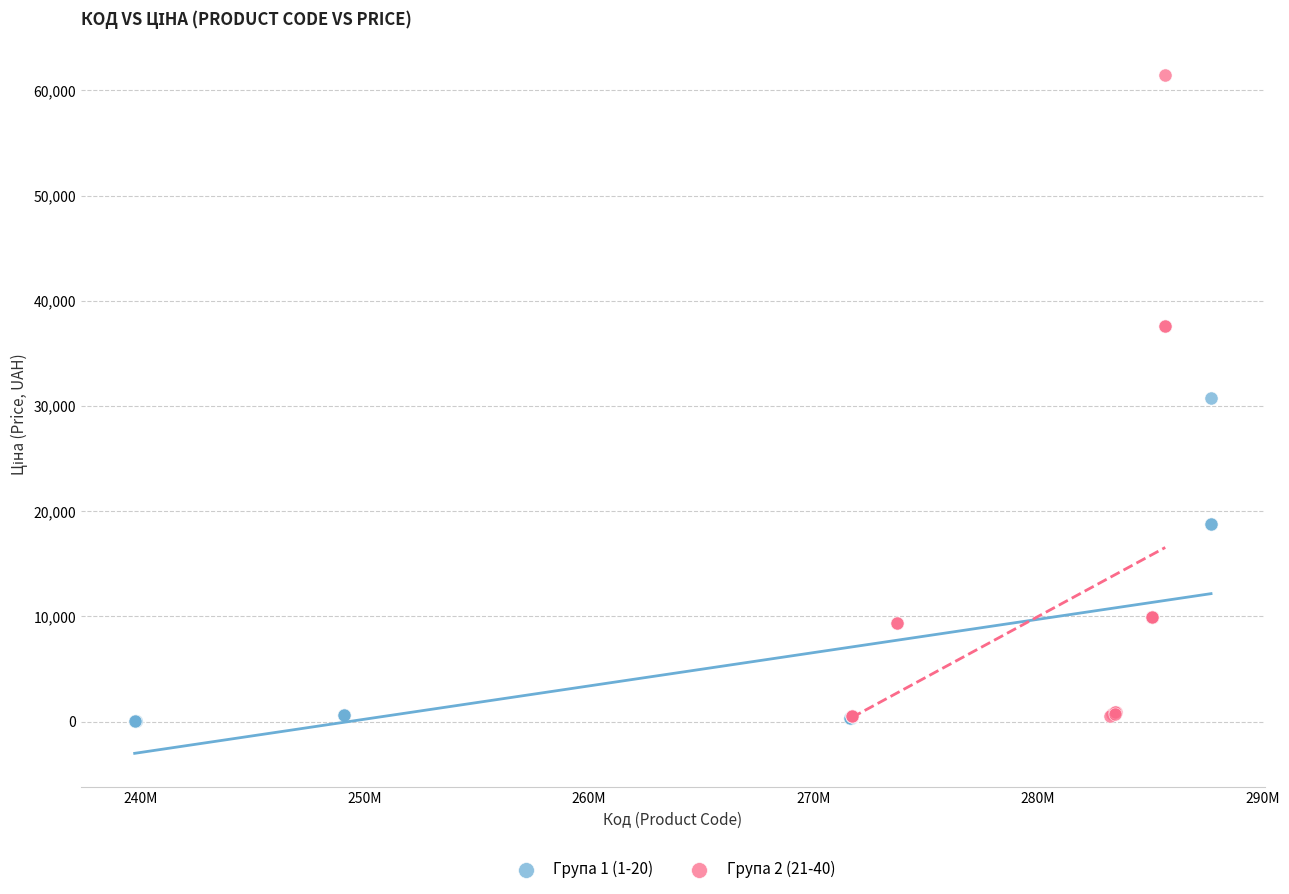

Which series reaches the maximum Y coordinate?

Група 2 (21-40)